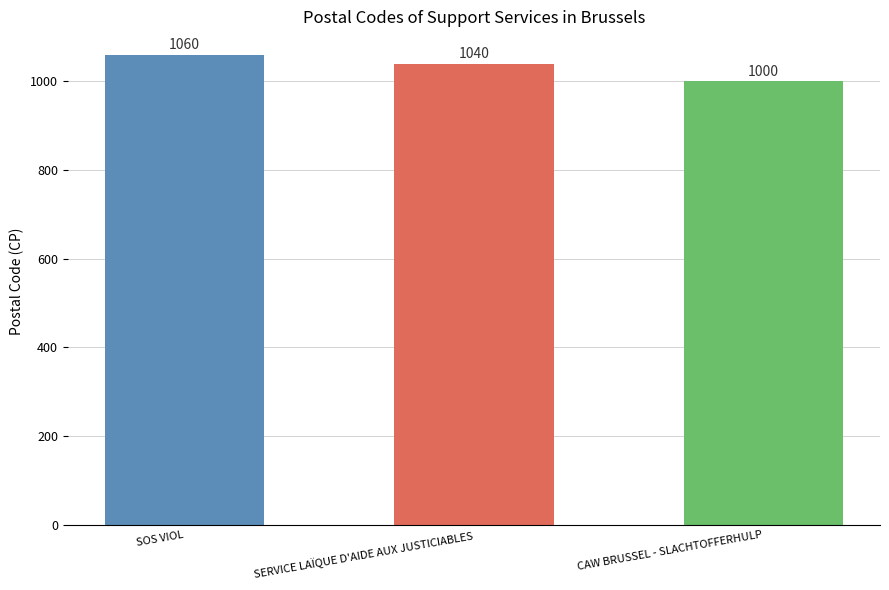

List the labels in order of value, largest first.

SOS VIOL, SERVICE LAÏQUE D'AIDE AUX JUSTICIABLES, CAW BRUSSEL - SLACHTOFFERHULP